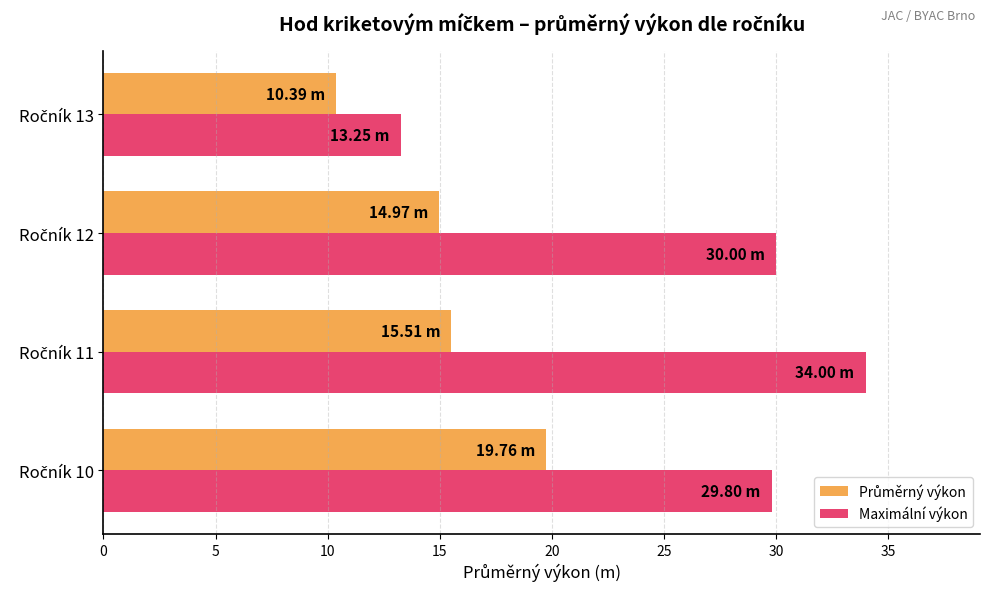

What is the average value of the Maximální výkon series?

26.8